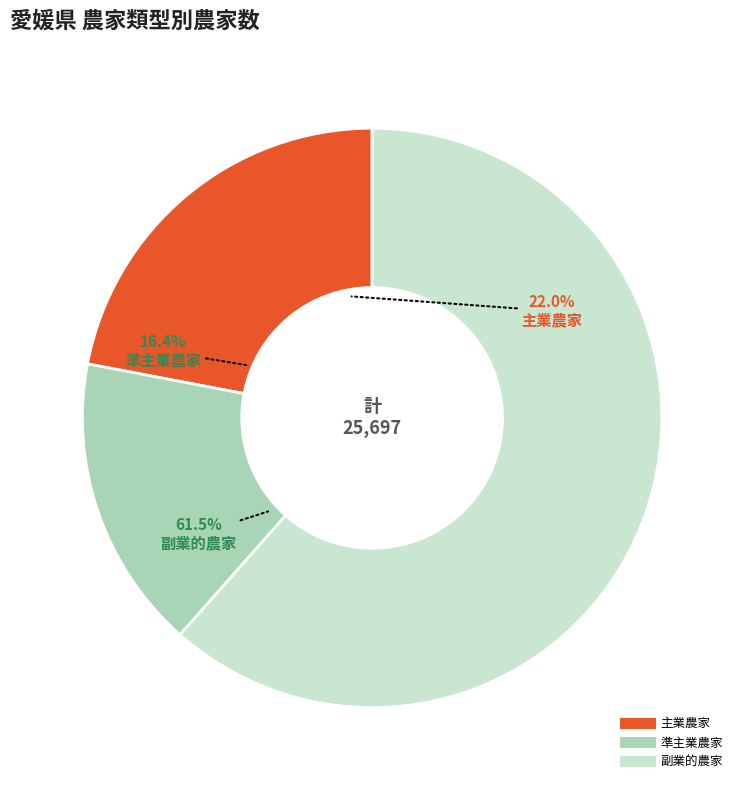

How many slices are in this pie chart?

3